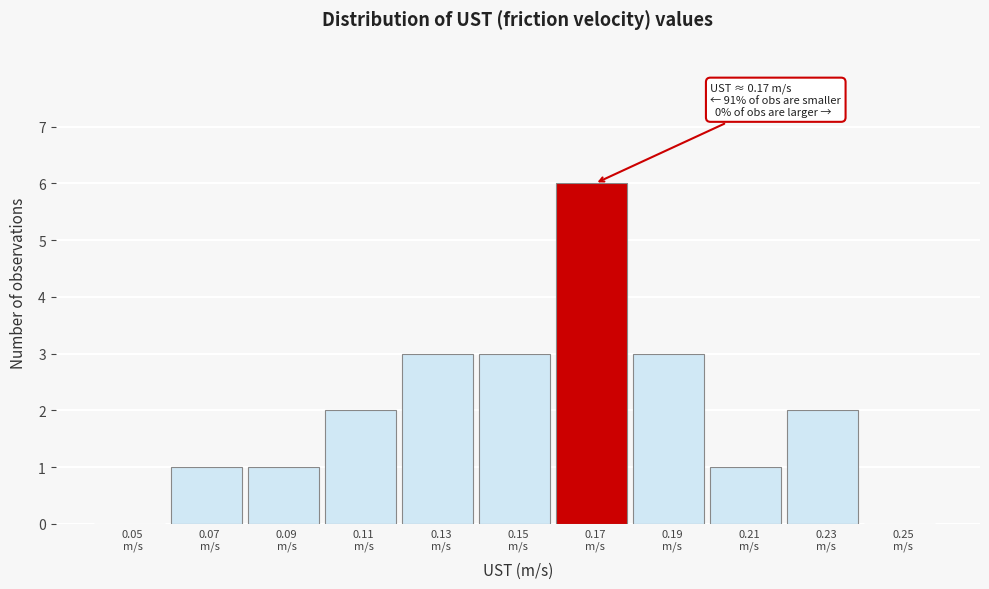

What is the greatest value displayed?

6